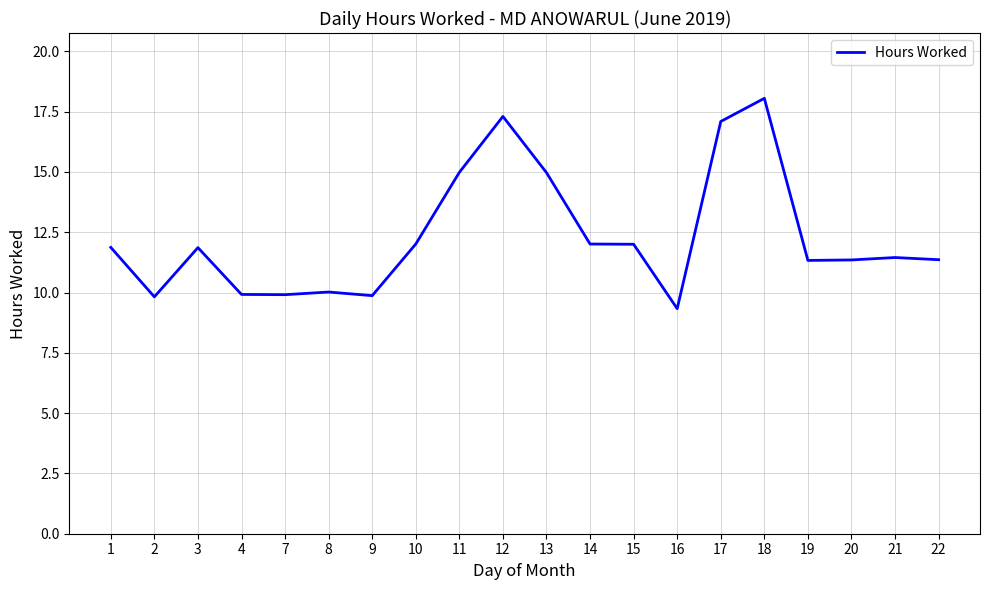

What is the sum of the values at 22 and 10?

23.4